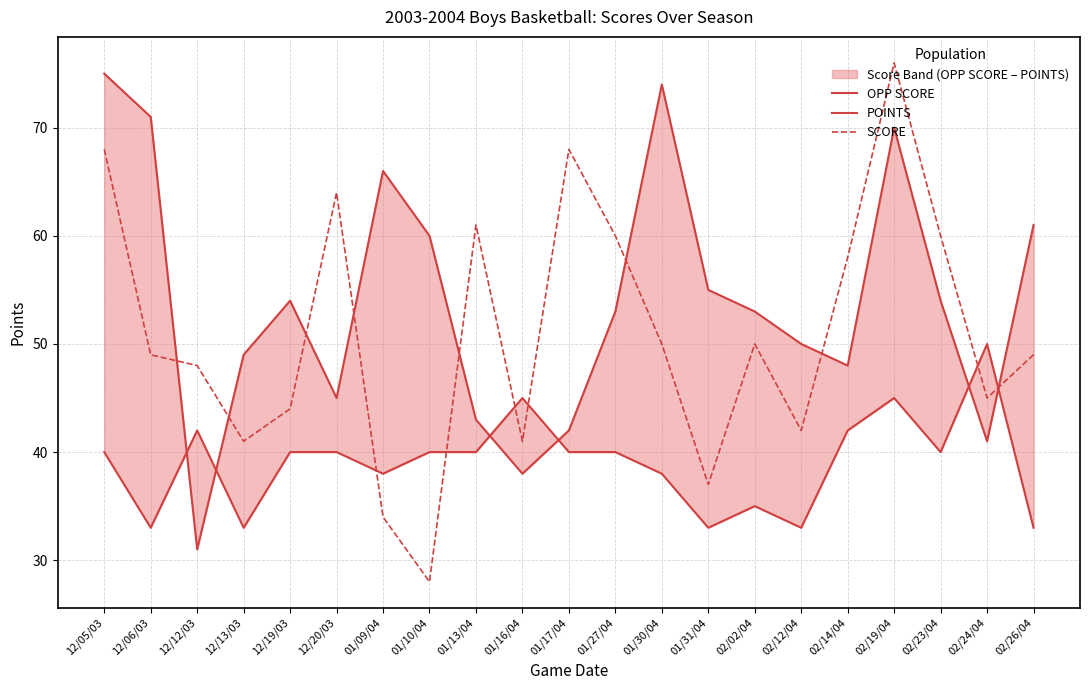

Is the value of SCORE at 02/14/04 greater than the value of OPP SCORE at 12/12/03?

Yes